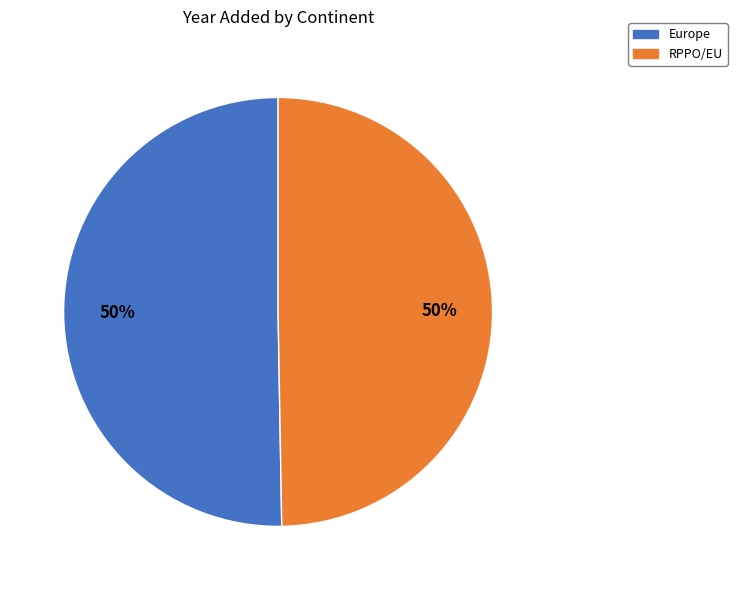

How many segments does this pie chart have?

2